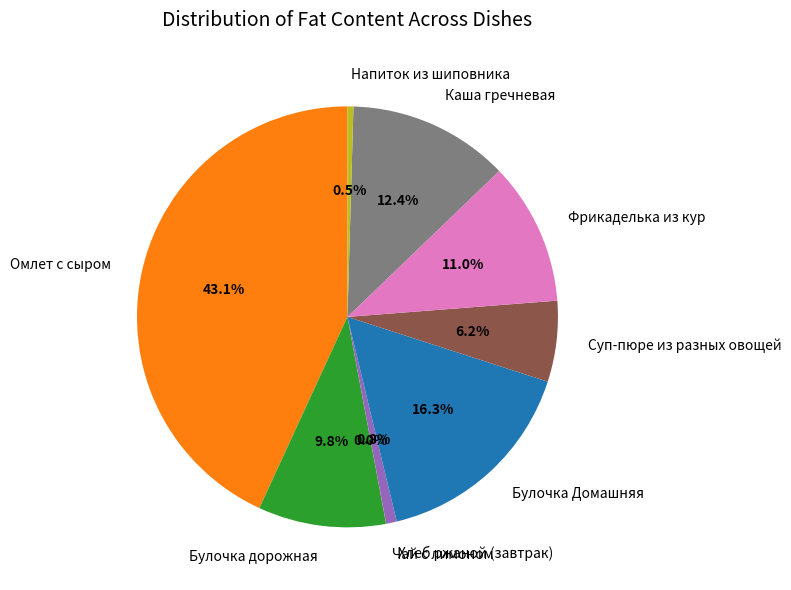

Between Омлет с сыром and Булочка Домашняя, which is larger?

Омлет с сыром